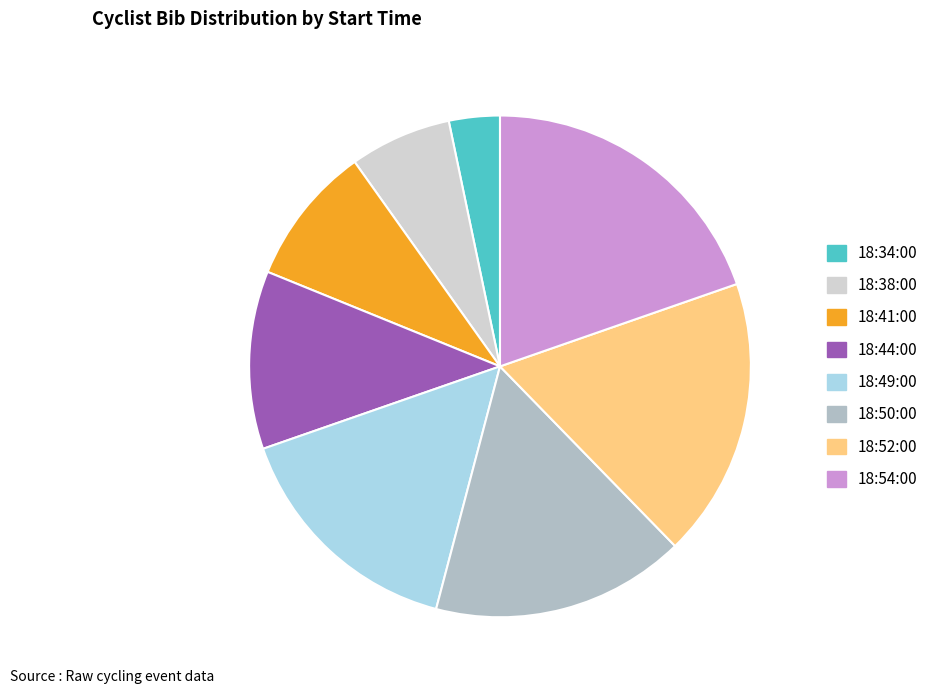

Do 18:38:00 and 18:50:00 together represent more than half of the pie?

No